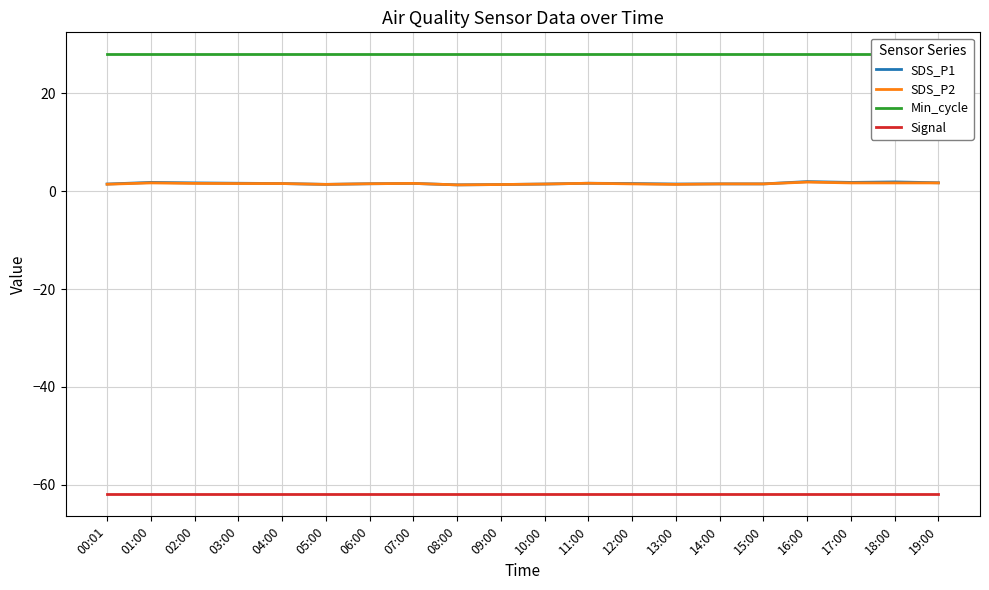

Does the chart display data point markers on the line(s)?

No